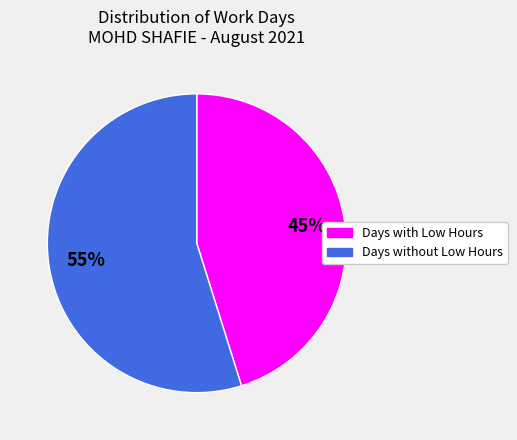

To the nearest percent, what is the average slice percentage?

50%